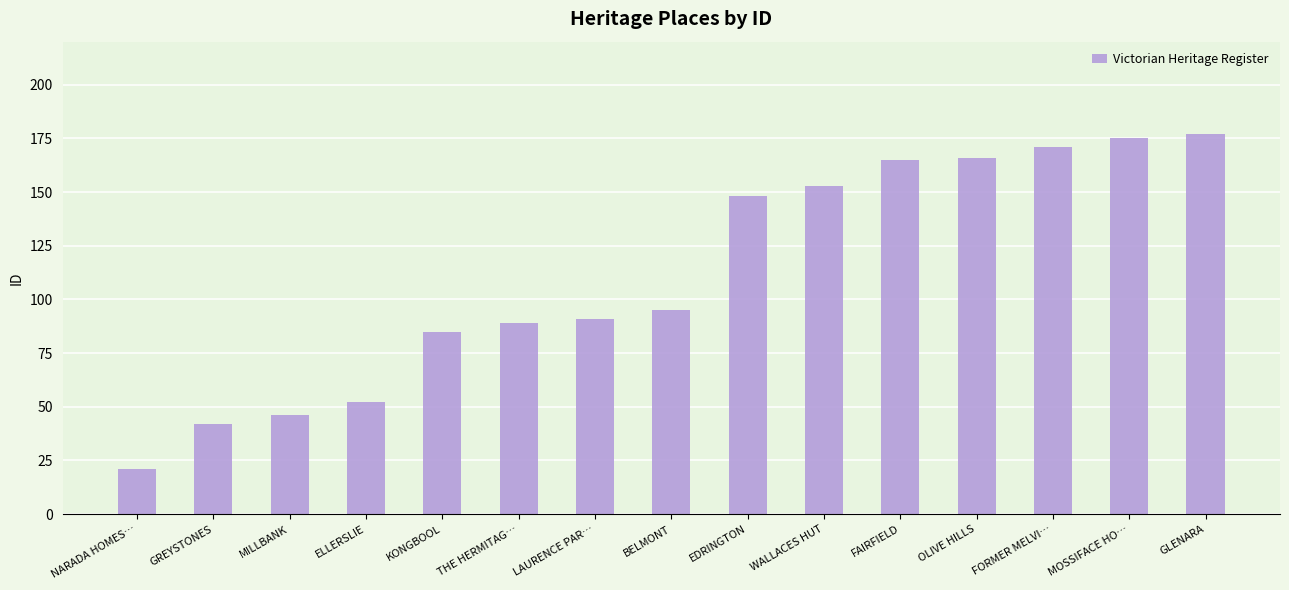

Reading right to left, what are all the values shown in this chart?

GLENARA=177	MOSSIFACE HO…=175	FORMER MELVI…=171	OLIVE HILLS=166	FAIRFIELD=165	WALLACES HUT=153	EDRINGTON=148	BELMONT=95	LAURENCE PAR…=91	THE HERMITAG…=89	KONGBOOL=85	ELLERSLIE=52	MILLBANK=46	GREYSTONES=42	NARADA HOMES…=21